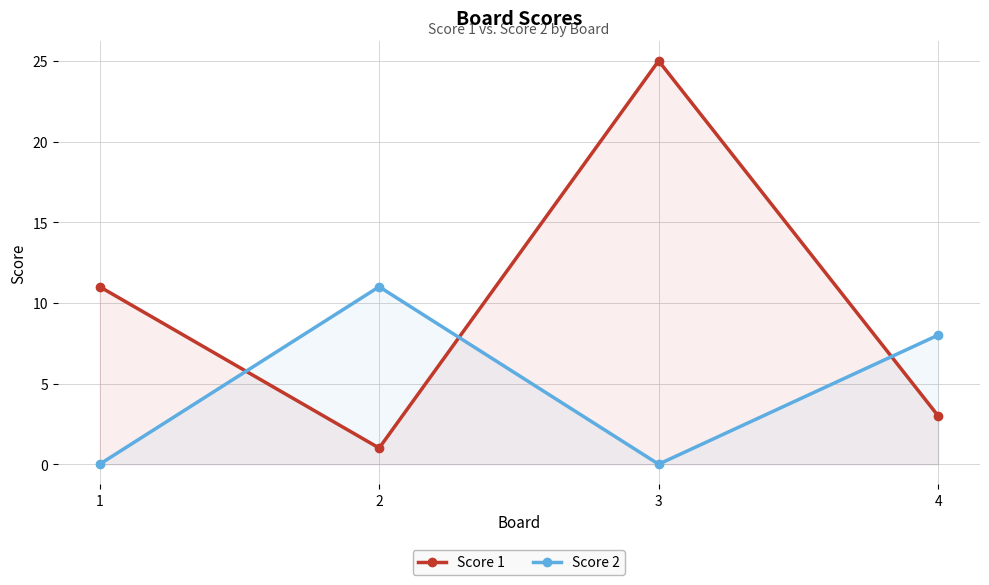

How many data points in Score 1 are above 11?

1